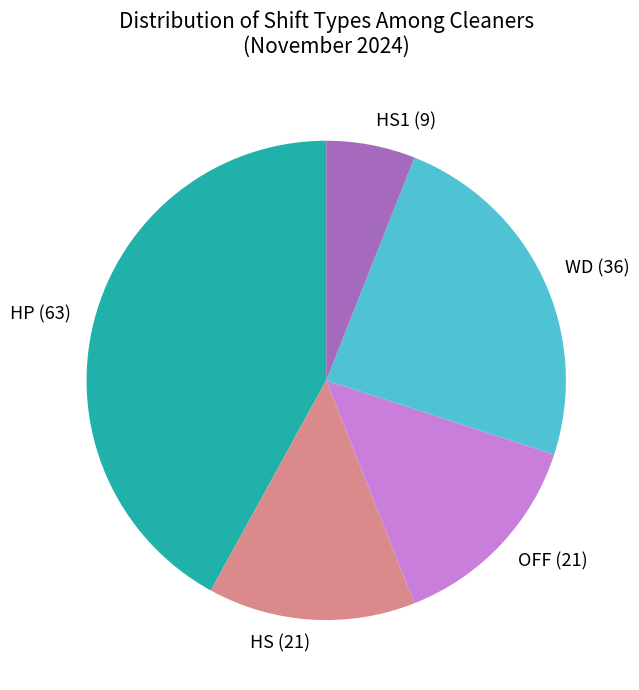

Do HS1 and OFF together represent more than half of the pie?

No